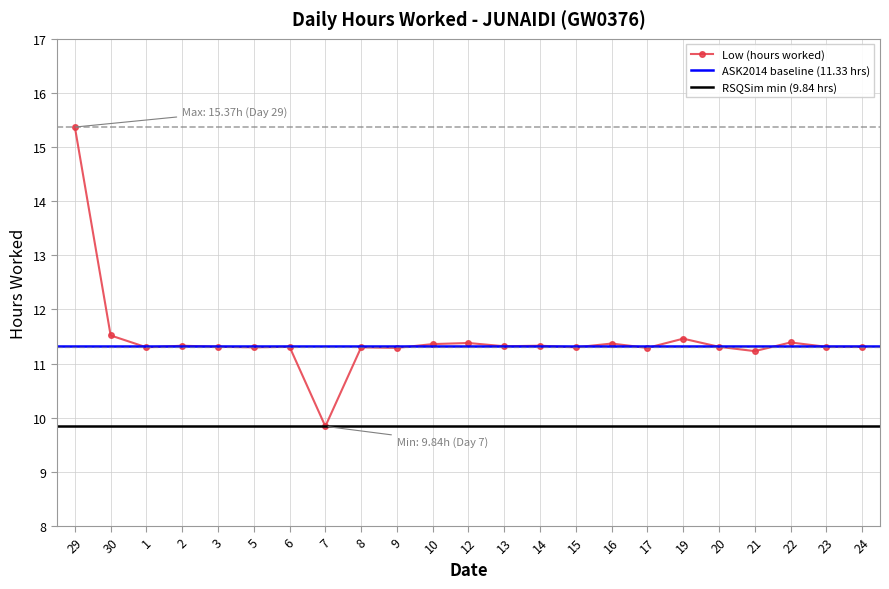

Which label corresponds to the largest value in the chart?

29